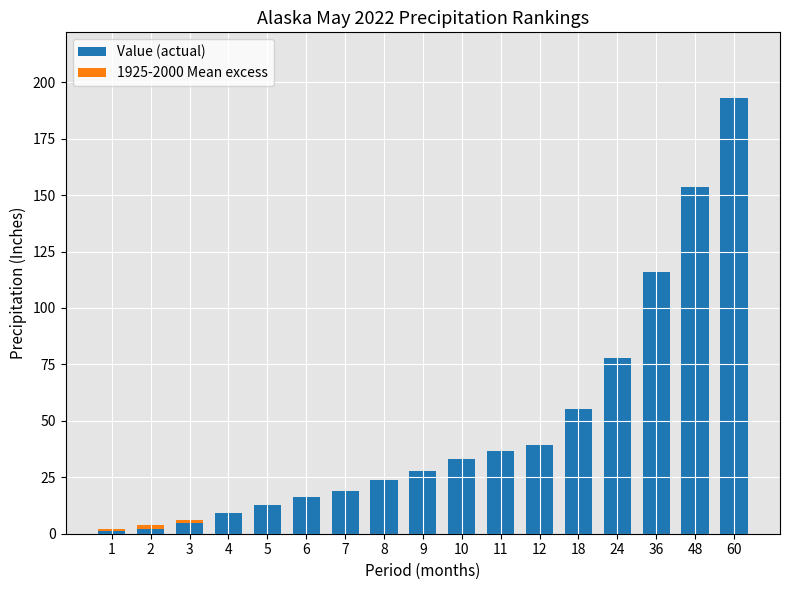

What value does the Value (actual) series have at 60?

193.1